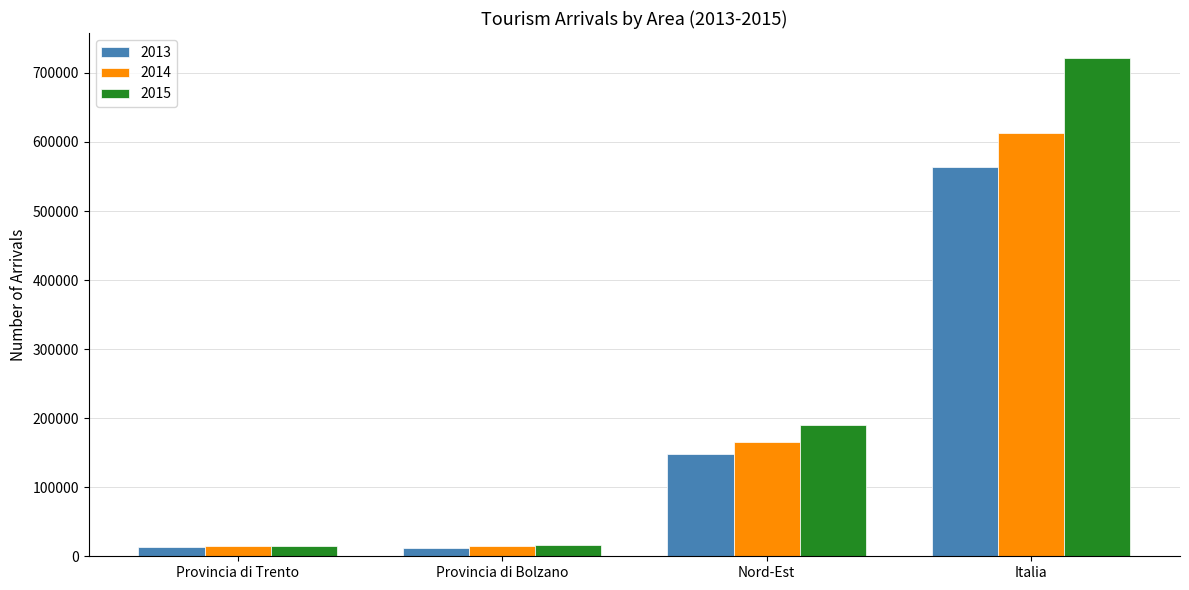

The value of 2015 at Nord-Est is 94353. True or false?

False